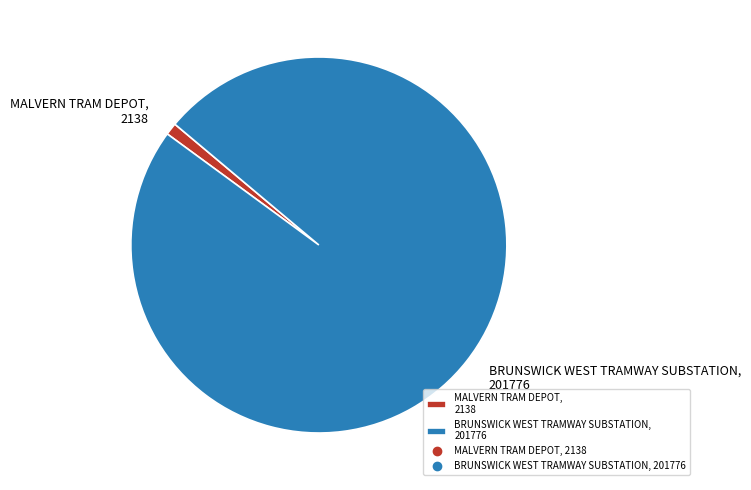

Which slice is the largest?

BRUNSWICK WEST TRAMWAY SUBSTATION